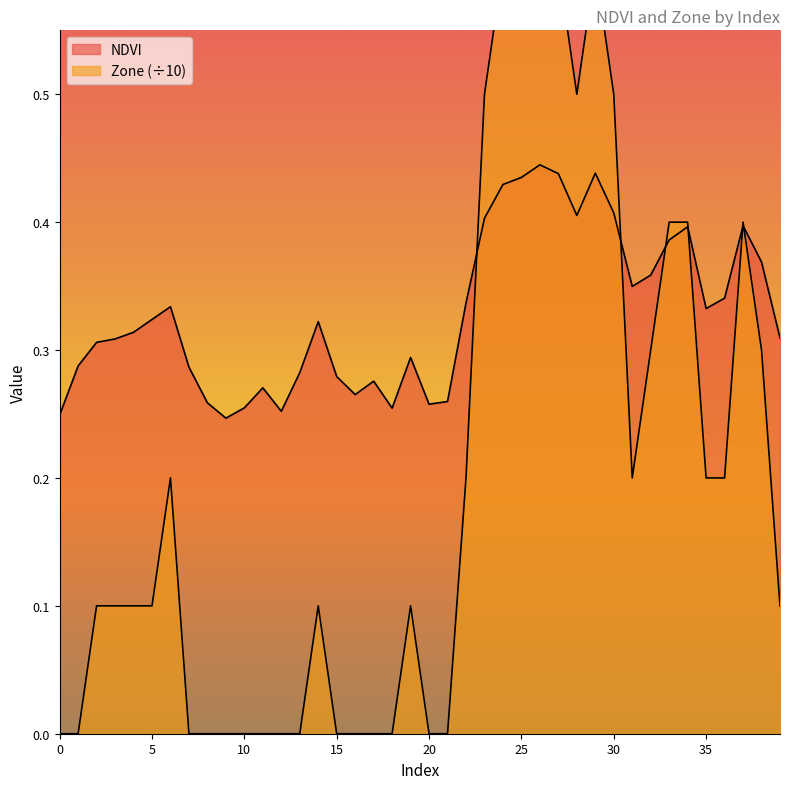

Where do NDVI and Zone first cross each other?

22 and 23